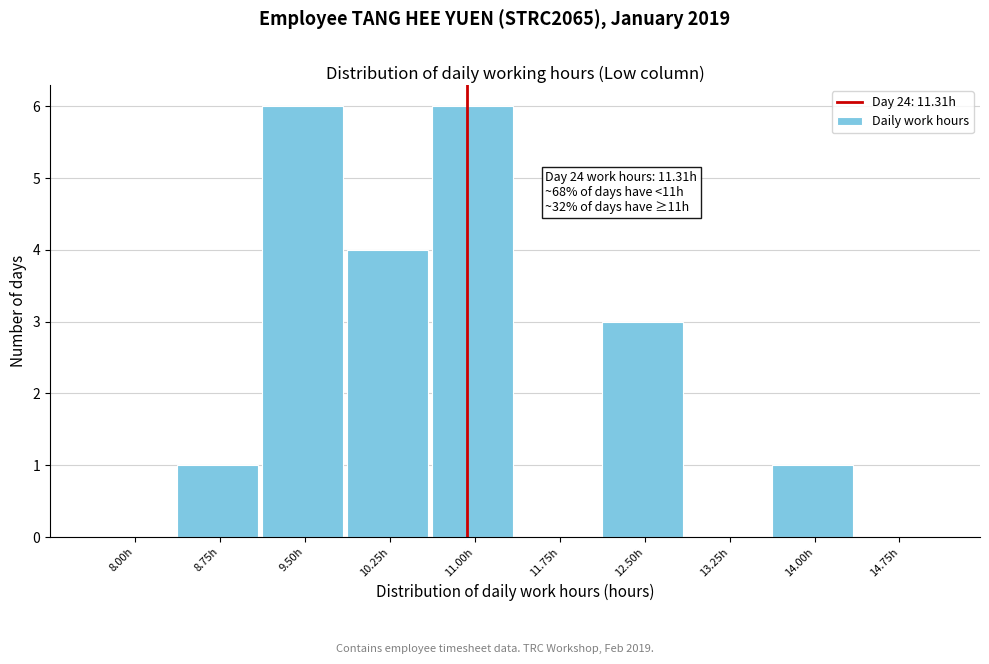

Reading left to right, what are all the values shown in this chart?

8.00h=0	8.75h=1	9.50h=6	10.25h=4	11.00h=6	11.75h=0	12.50h=3	13.25h=0	14.00h=1	14.75h=0